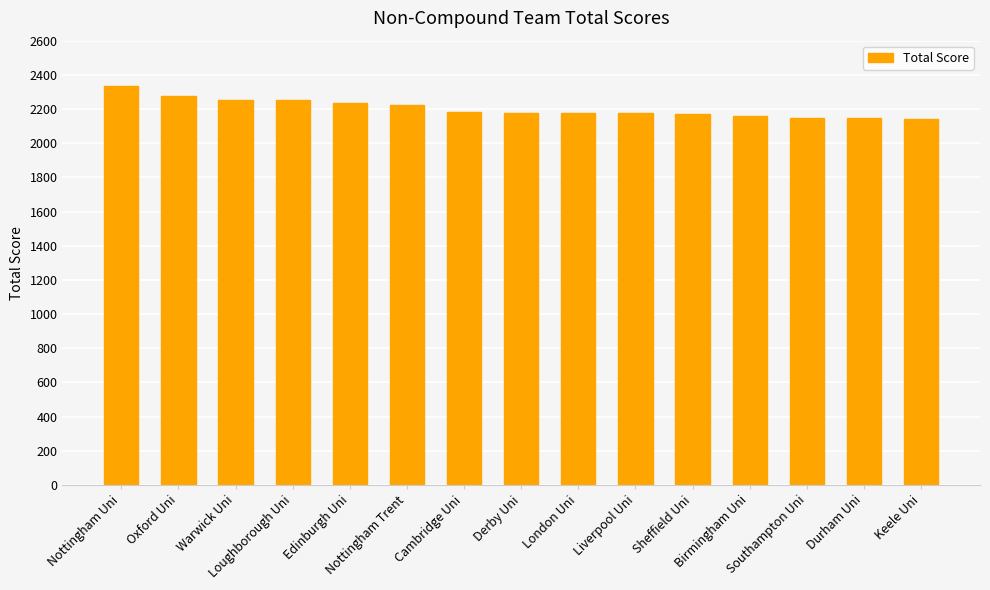

What is the change in value from Nottingham Uni to Cambridge Uni?

-153